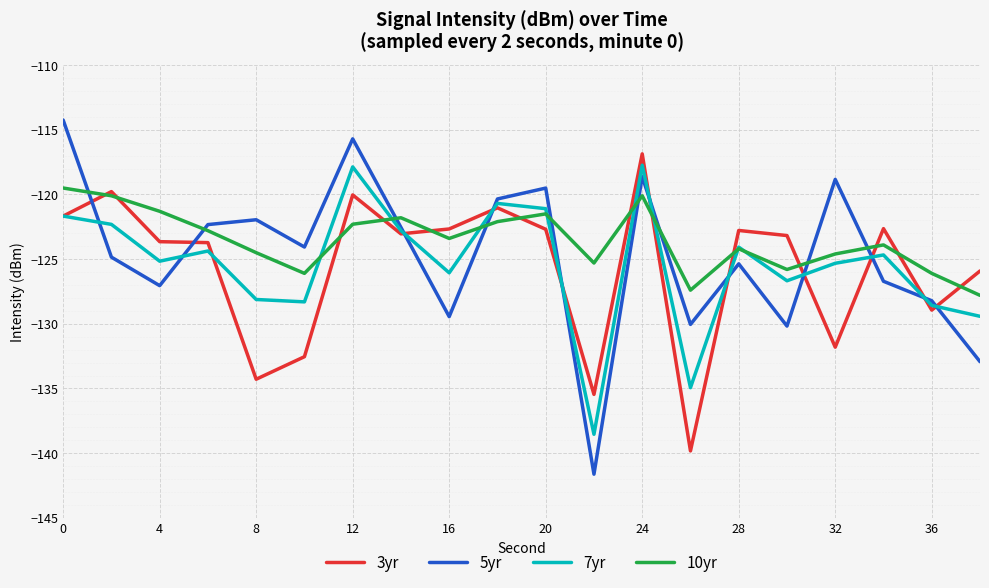

True or false: 3yr has more than 2 interior local peaks.

True